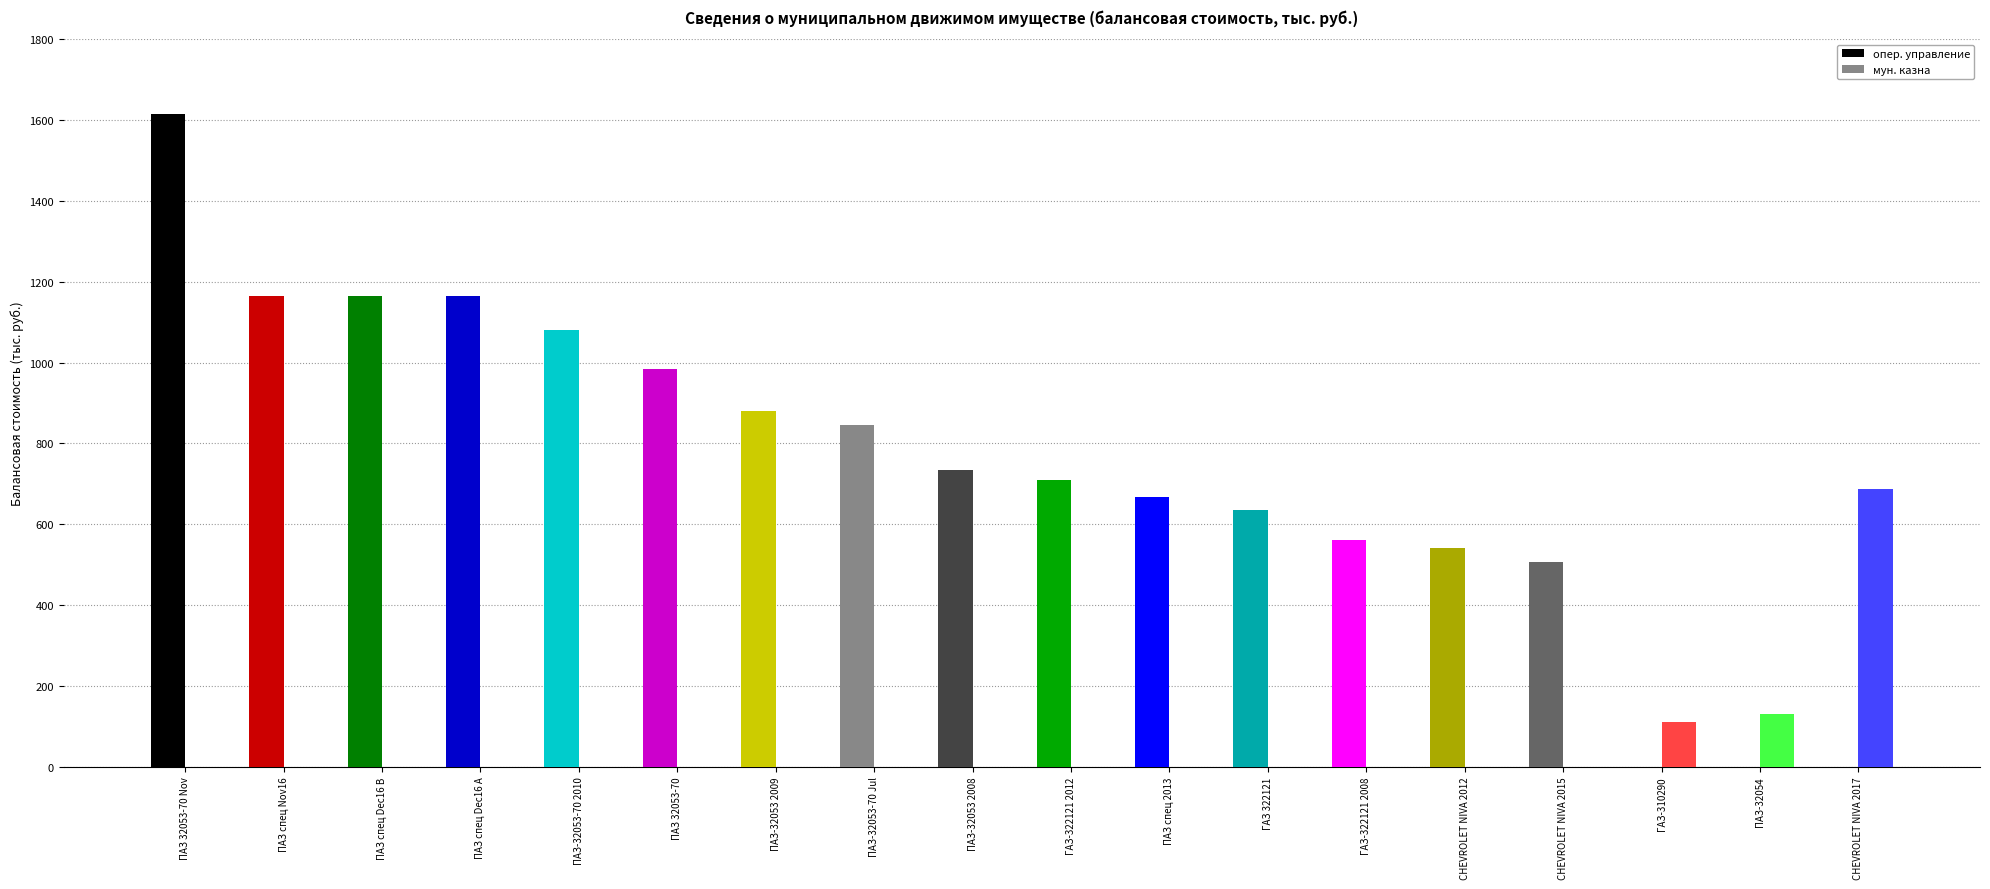

Where is мун. казна nearest to the value 343?

ПАЗ-32054